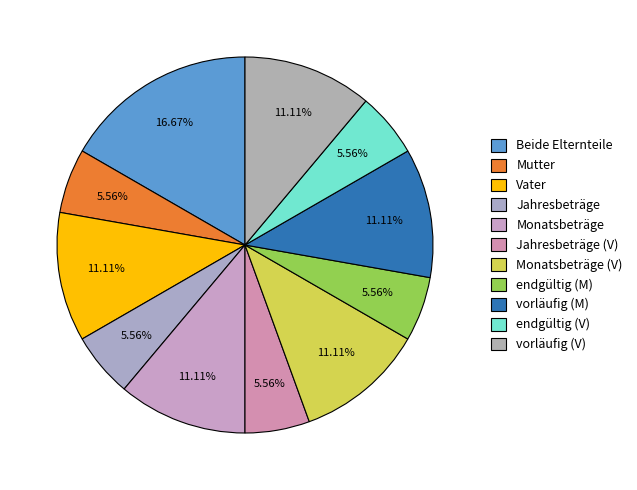

Does Vater represent more than half of the total?

No